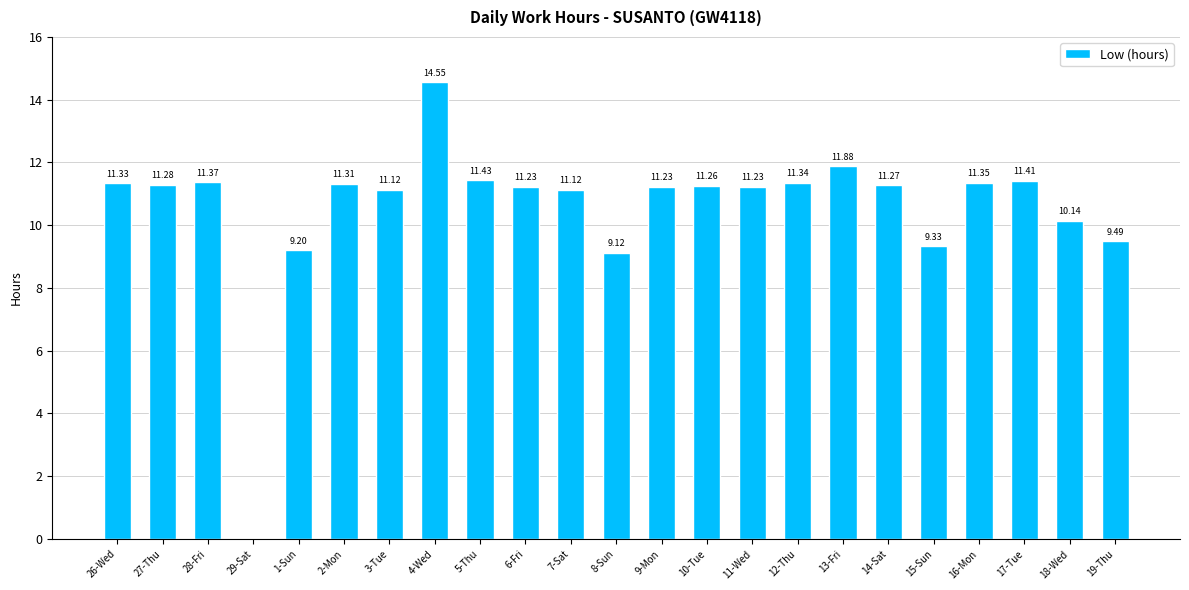

Between 18-Wed and 17-Tue, which is larger?

17-Tue